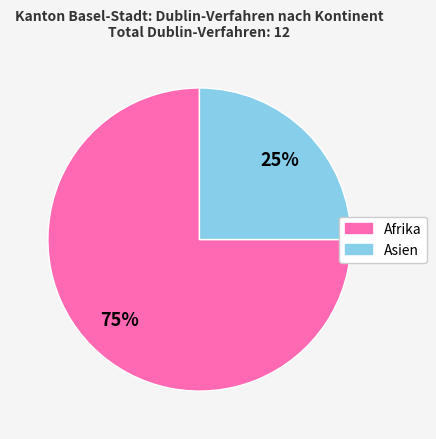

Is it true that Afrika is 75% of the pie?

True